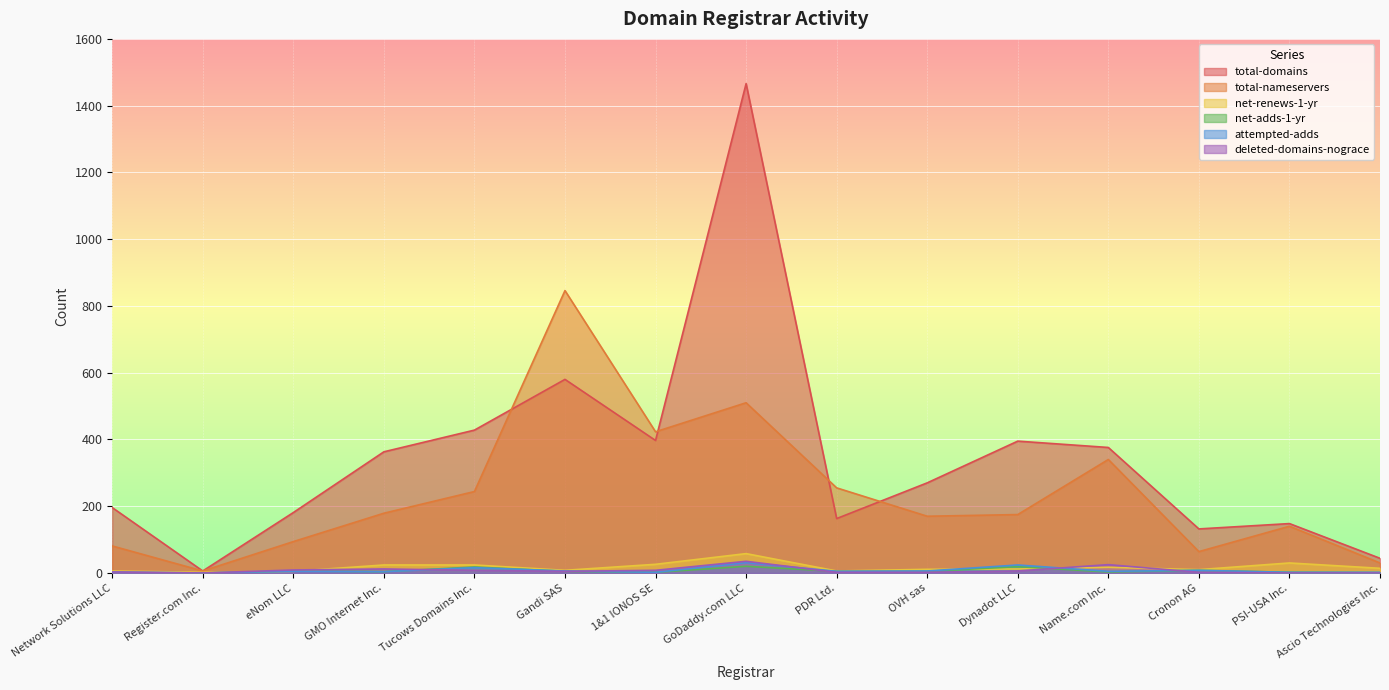

What is the sum of the net-adds-1-yr values at GMO Internet Inc. and Dynadot LLC?

23